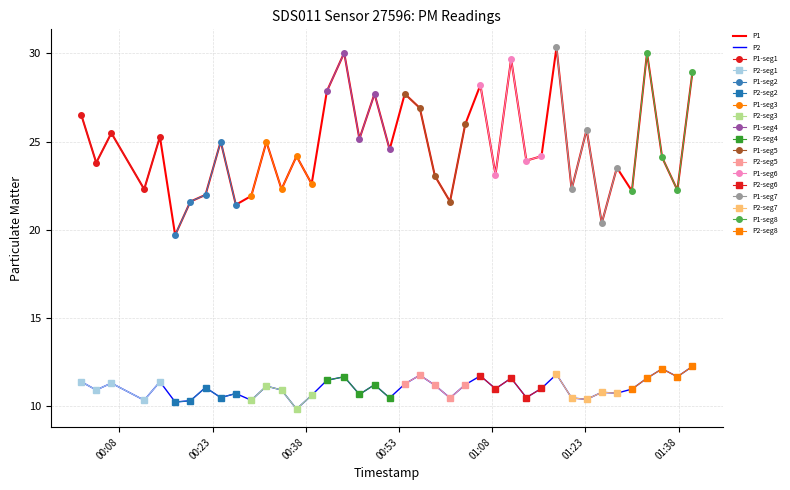

Rank the series by their average value, from lowest to highest.

P2, P1